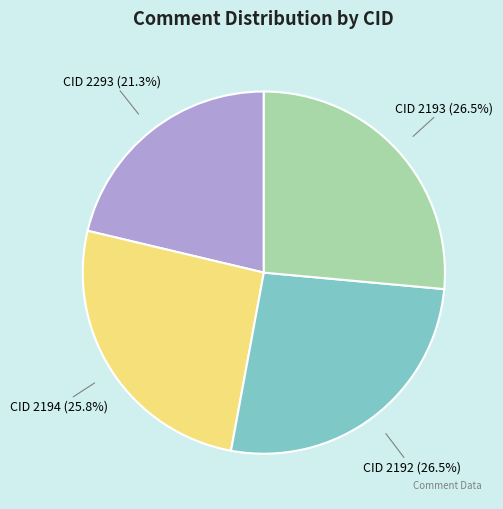

Which category has the smallest portion of the pie?

CID 2293 (21.3%)